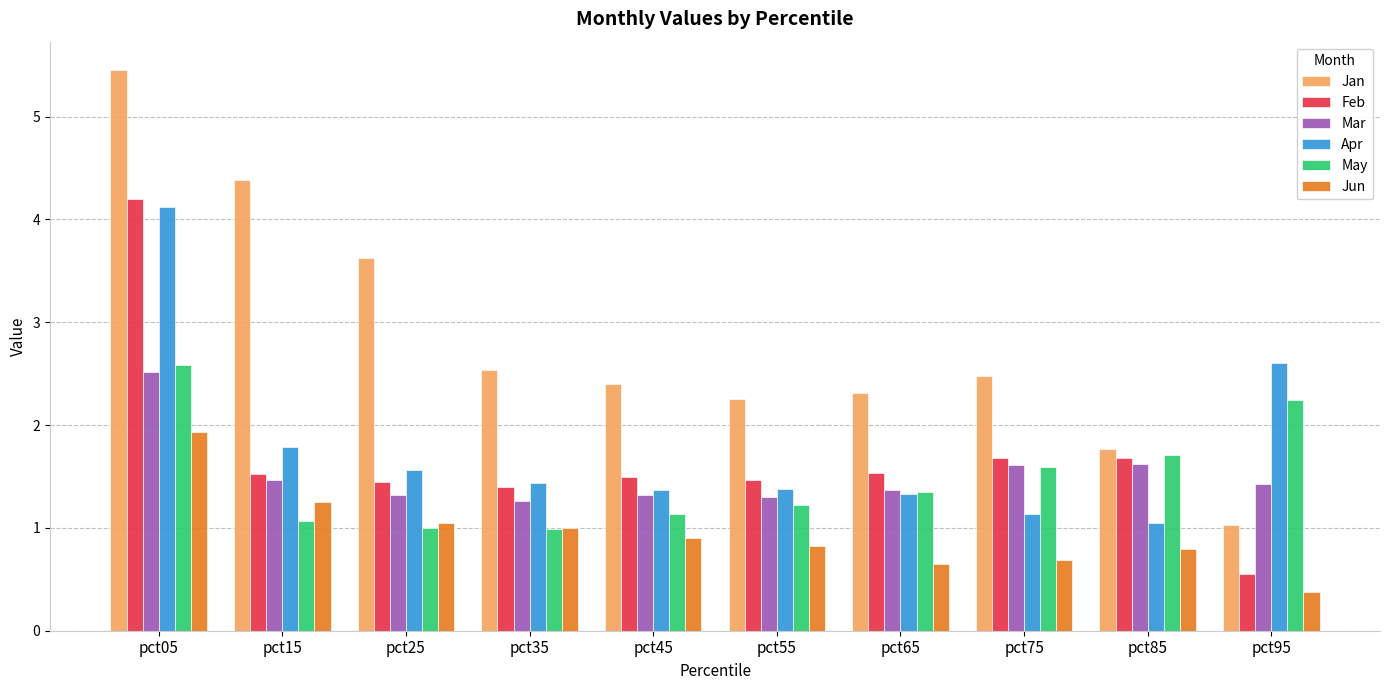

At which category does the chart reach its peak across all series?

pct05